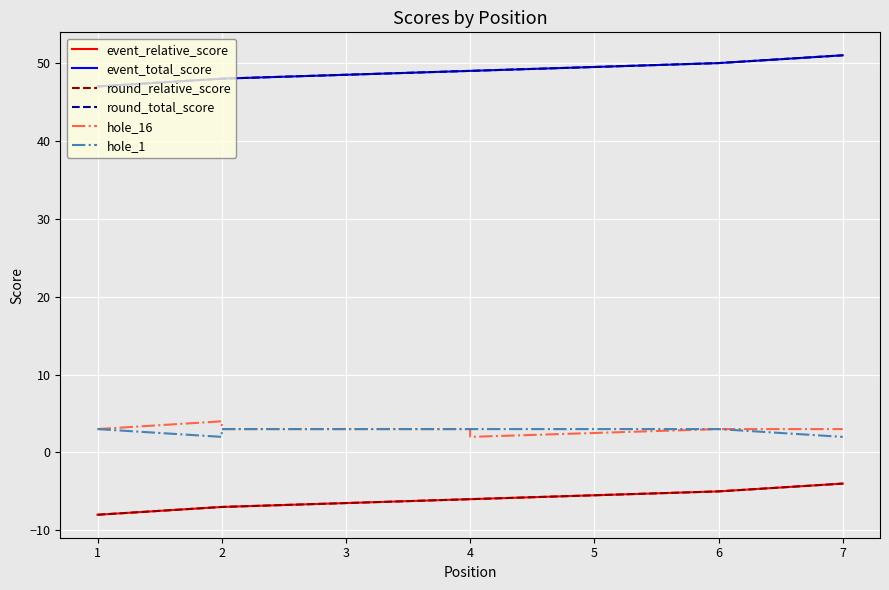

What is the difference between the hole_16 values at 2 and 1?

1